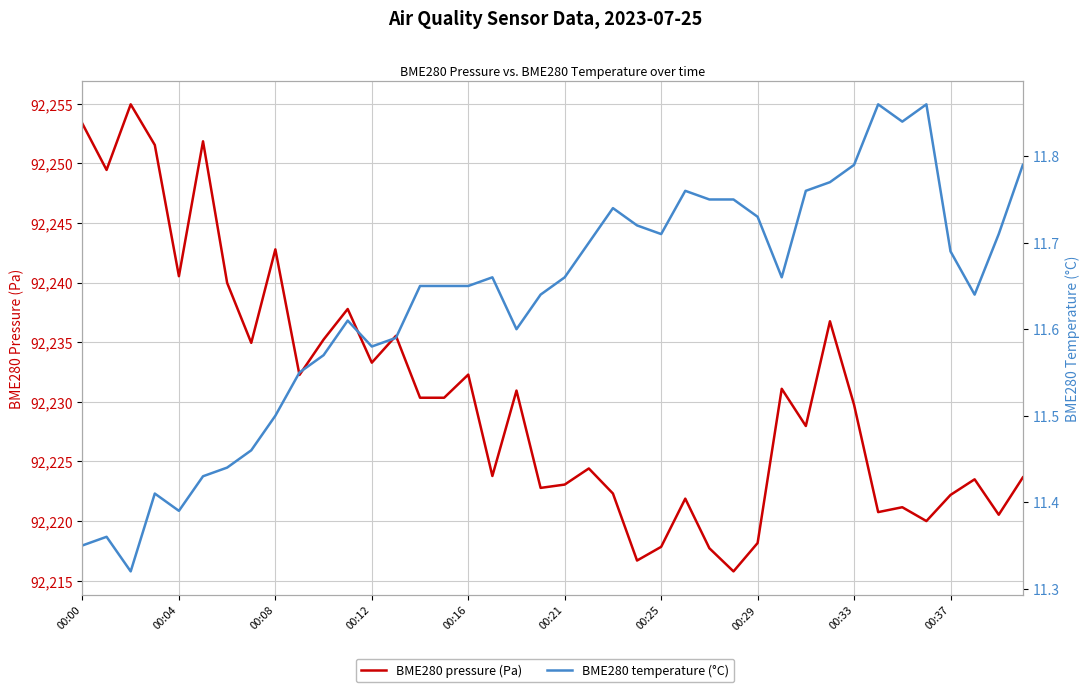

List the series in order of their peak value, highest first.

BME280 pressure (Pa), BME280 temperature (°C)